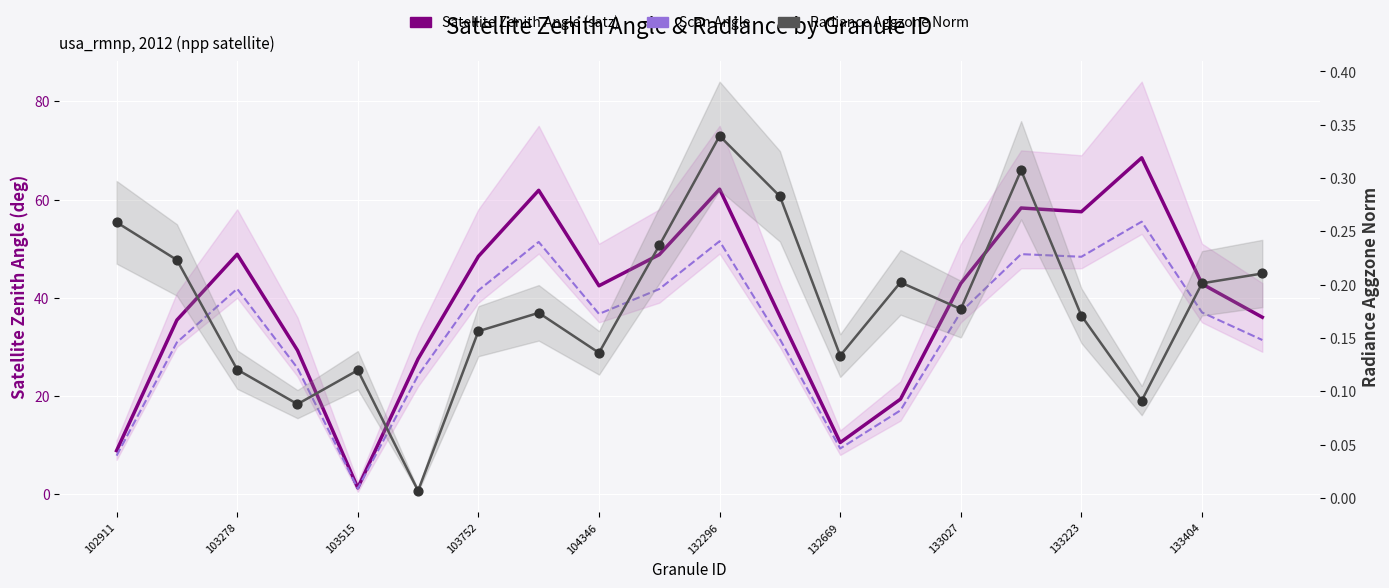

At which category is the sum across all series the highest?

17